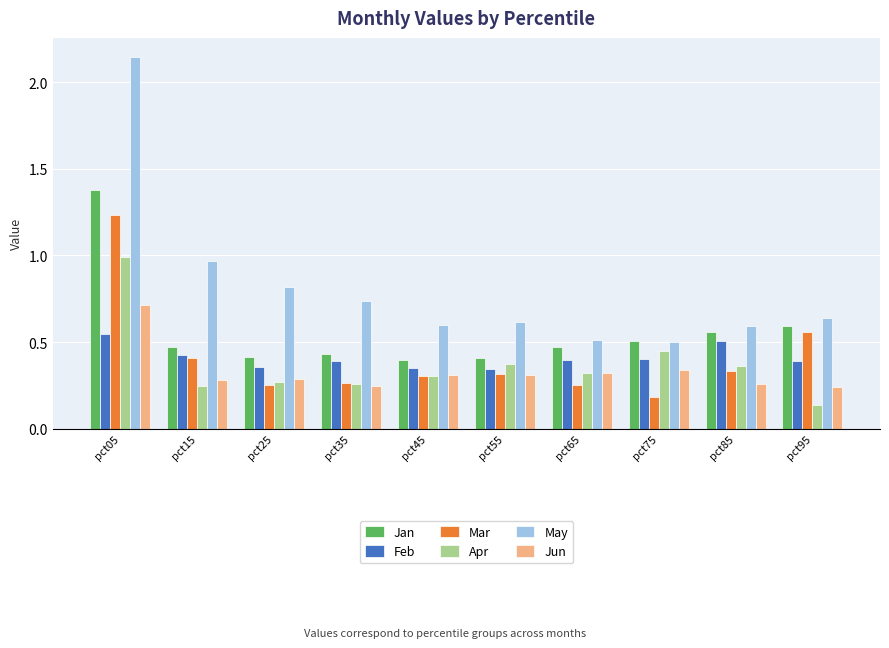

What is the total value across all series at pct65?

2.3